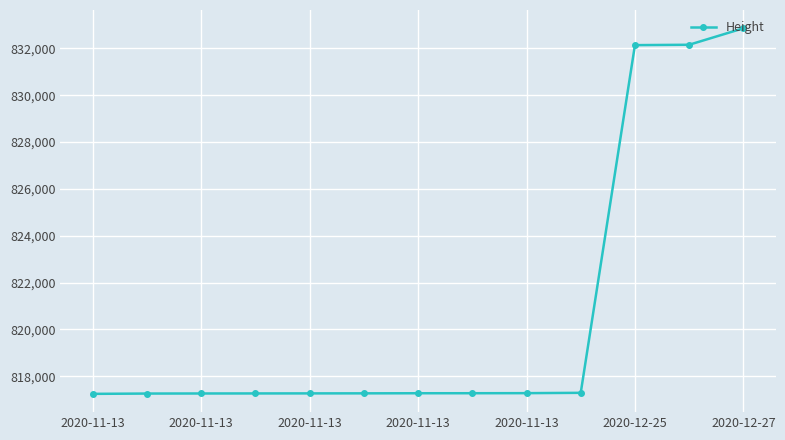

What is the difference between the second highest and minimum values?

14912